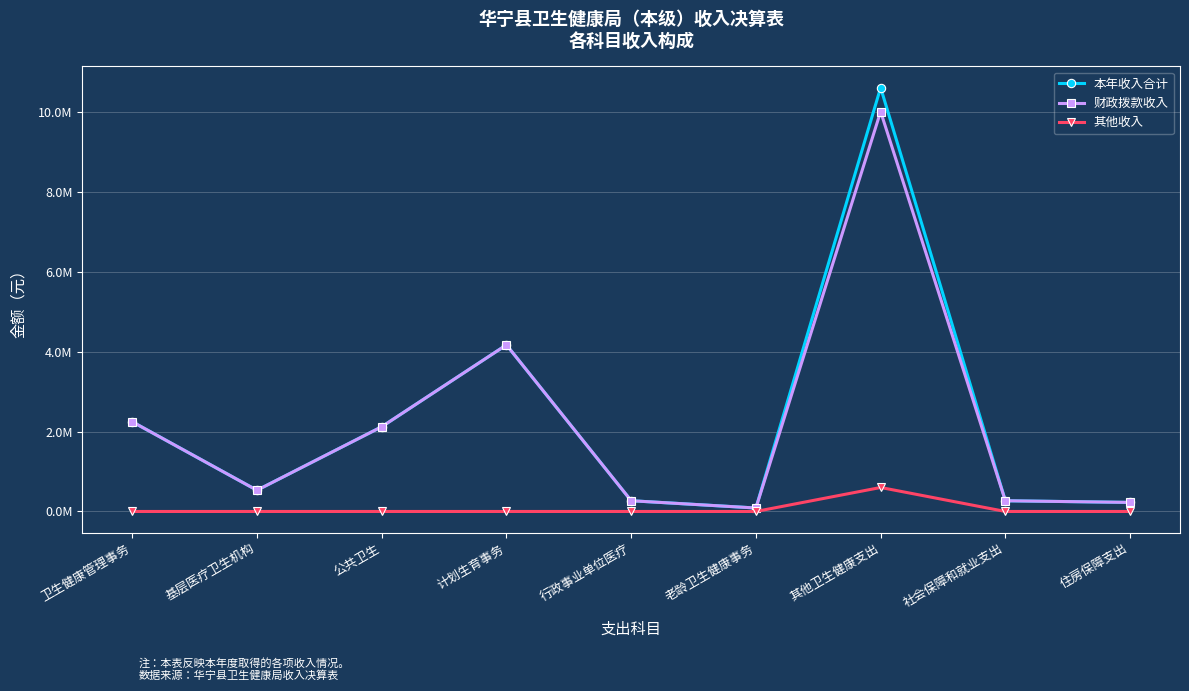

Between 公共卫生 and 社会保障和就业支出, which is larger?

公共卫生